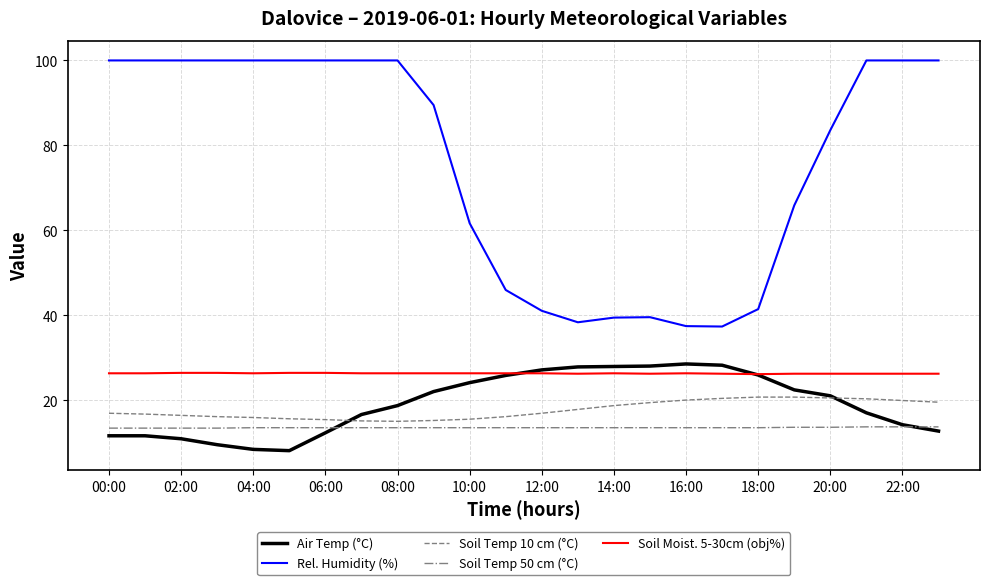

True or false: Soil Moist. 5-30cm (obj%) and Soil Temp 50 cm (°C) intersect in this chart.

False